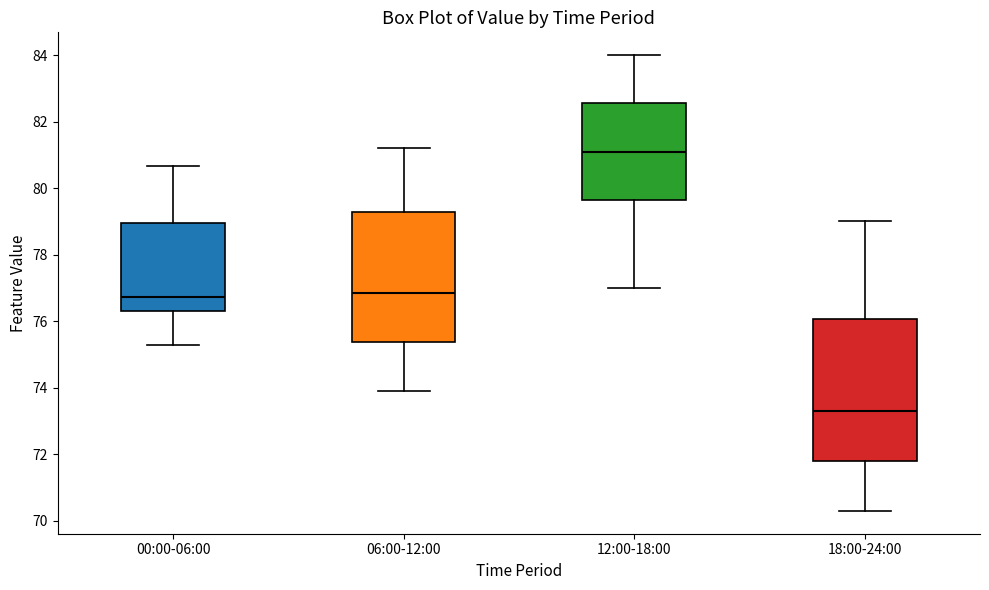

Reading left to right, read every box against the y-axis: the position of its median line, the range the box covers, and the ends of its whiskers. The values are not printed on the chart, so give them approximately, as read against the axis.

00:00-06:00: median 76.8, box 76.4 to 79.0, whiskers 75.2 to 80.6
06:00-12:00: median 76.8, box 75.4 to 79.2, whiskers 74.0 to 81.2
12:00-18:00: median 81.2, box 79.6 to 82.6, whiskers 77.0 to 84.0
18:00-24:00: median 73.4, box 71.8 to 76.0, whiskers 70.4 to 79.0